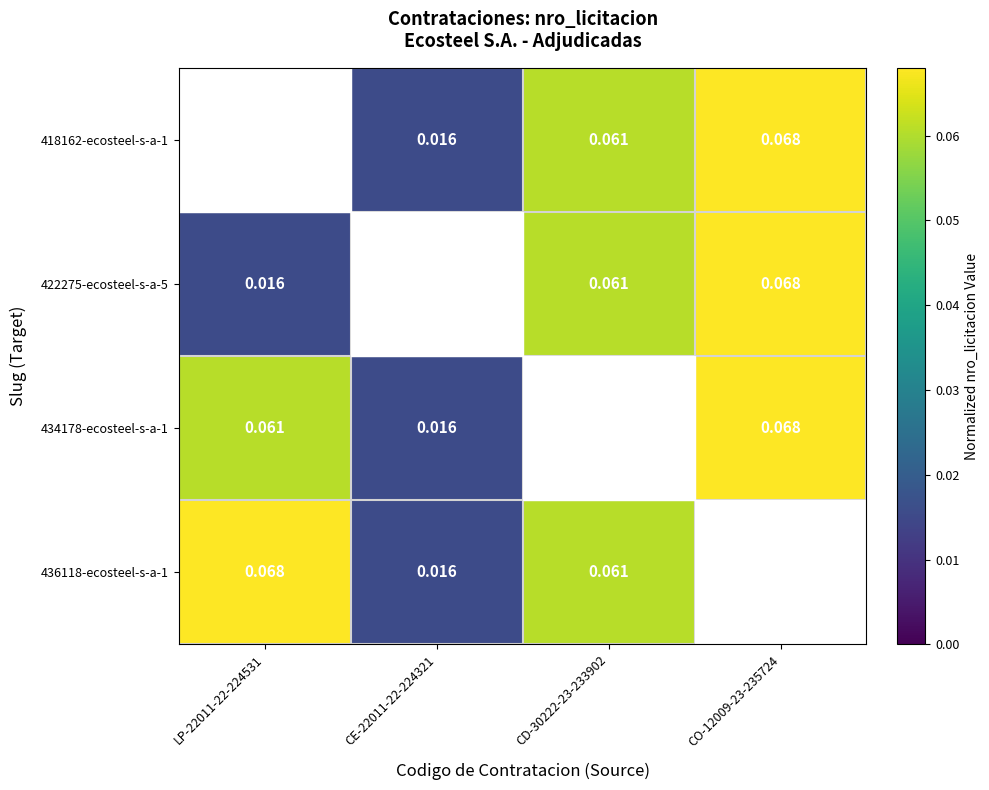

What is the average value of the 436118-ecosteel-s-a-1 series?

0.1